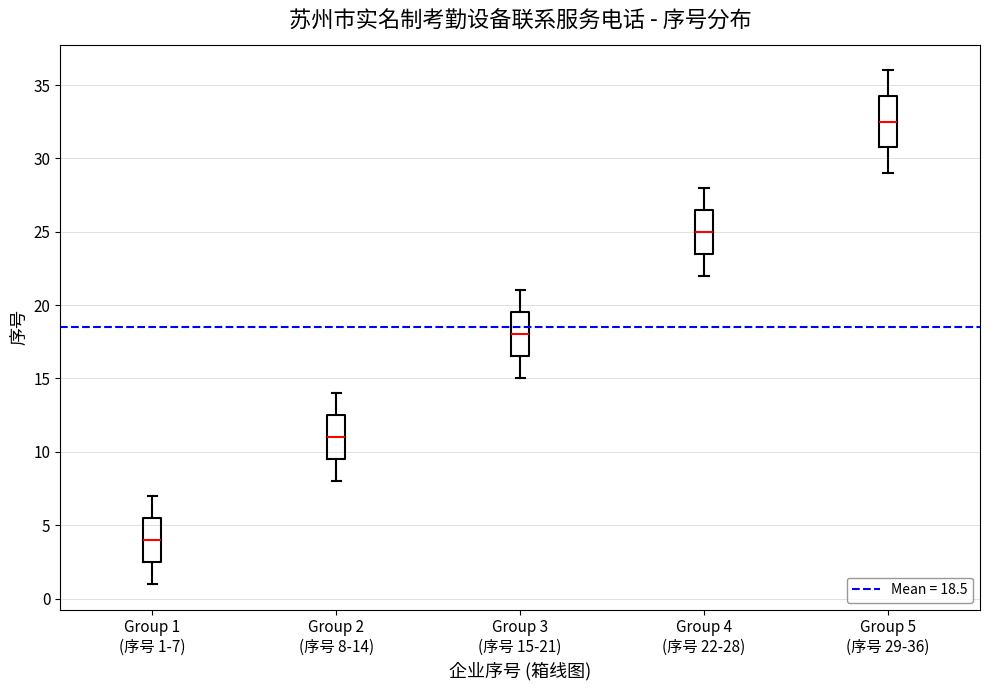

Where does the lower whisker of the box for Group 1 (序号 1-7) end on the y-axis? The values are not printed on the chart, so give them approximately, as read against the axis.

1.0